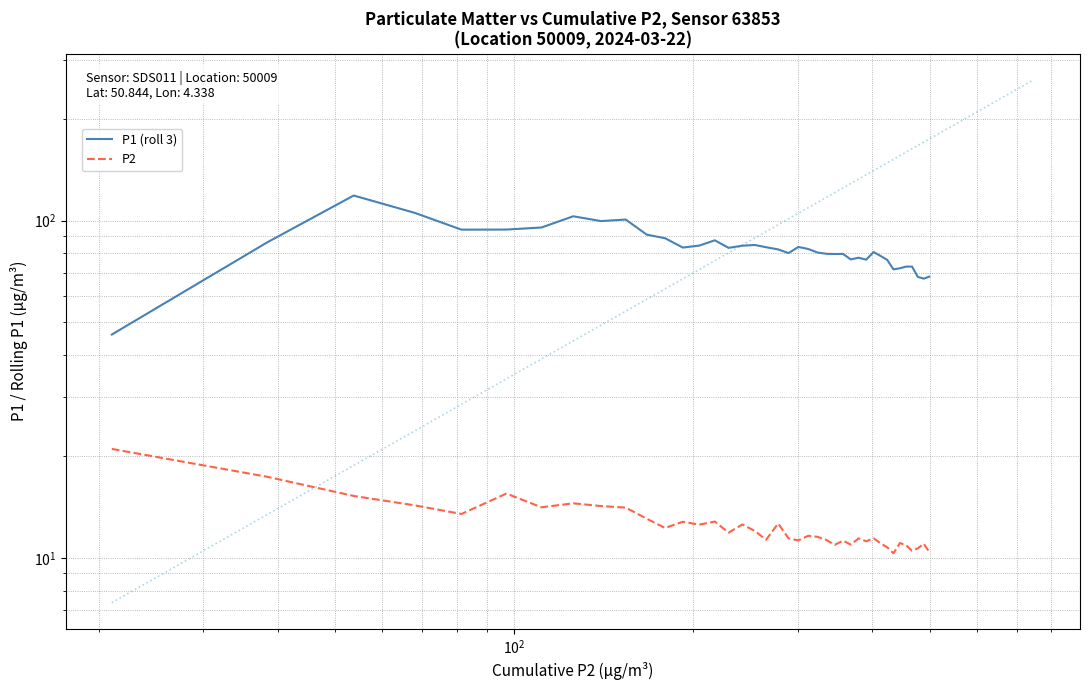

Which series has the widest spread of values?

P1 (roll 3)